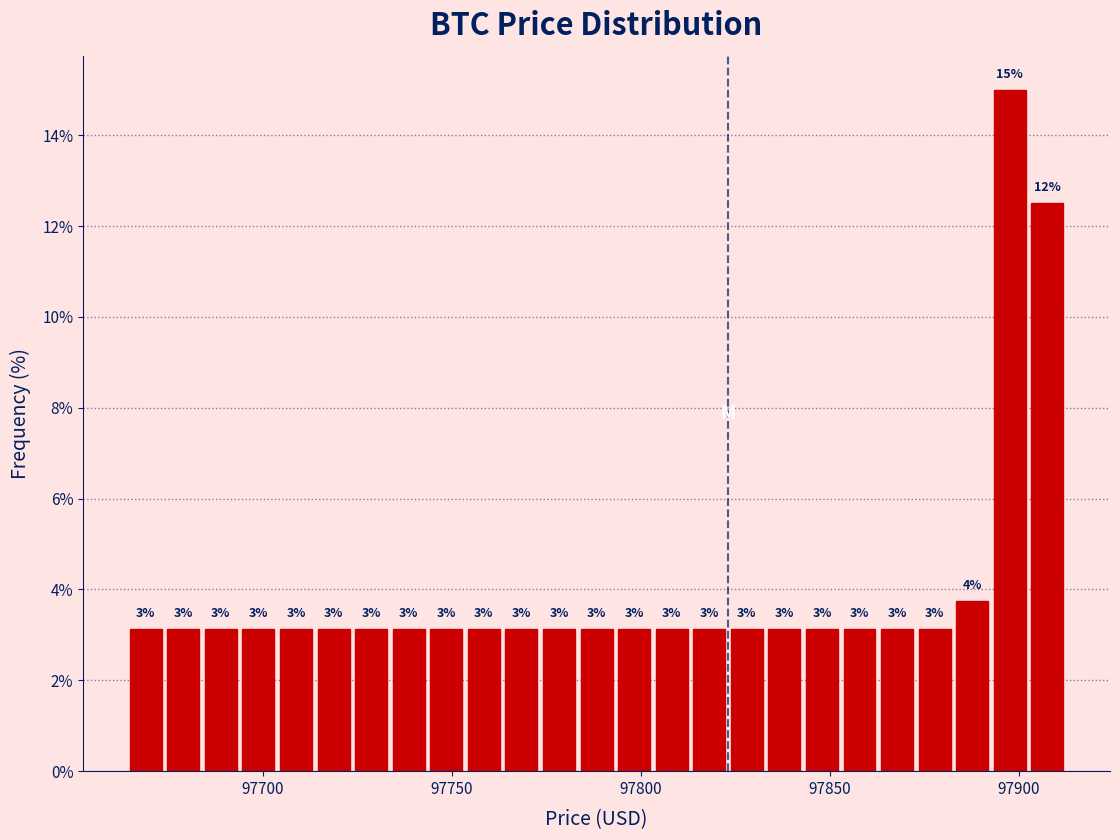

Around what value on the x-axis is the tallest bar? Give the approximate position of its centre, as read against the axis.

97900